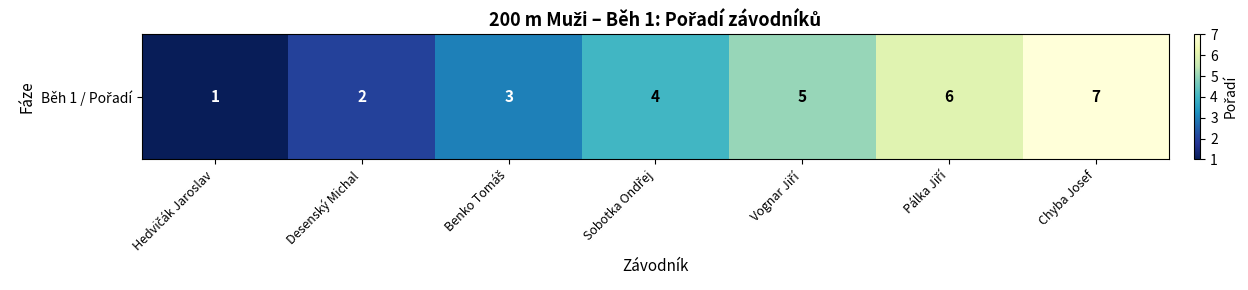

List the labels in order of value, largest first.

Chyba Josef, Pálka Jiří, Vognar Jiří, Sobotka Ondřej, Benko Tomáš, Desenský Michal, Hedvičák Jaroslav